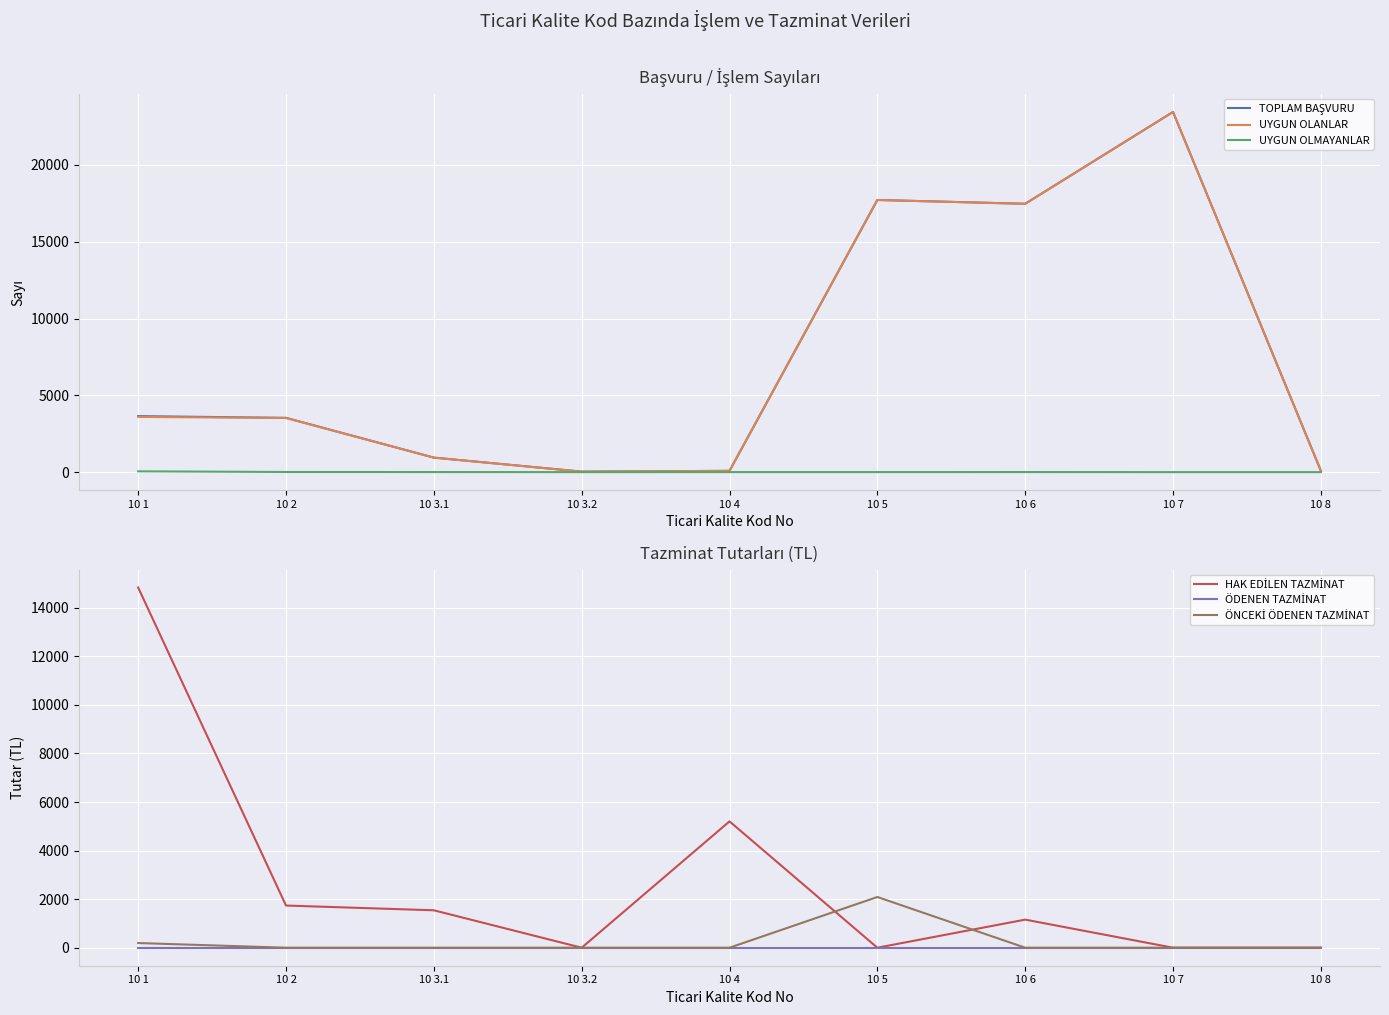

Between 10 3.2 and 10 8, which series saw the biggest shift?

TOPLAM BAŞVURU